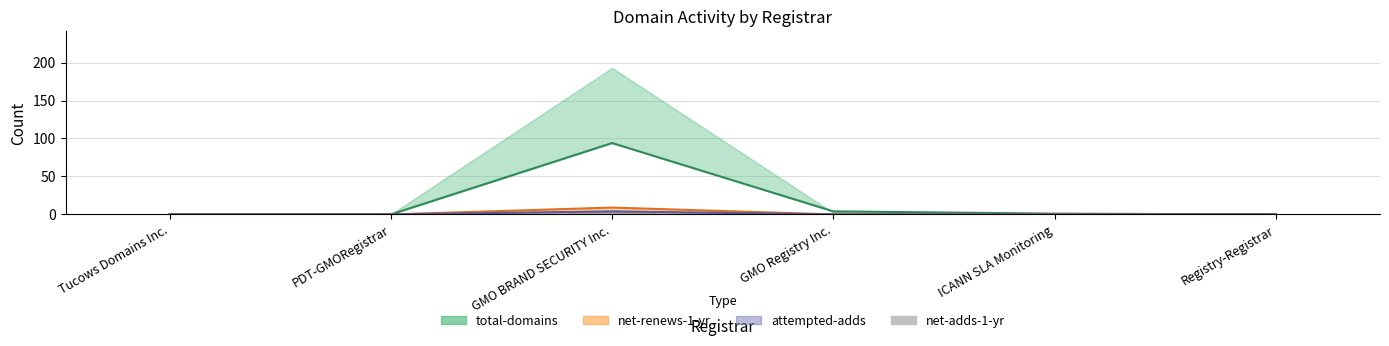

How many values in net-renews-1-yr are above zero?

1